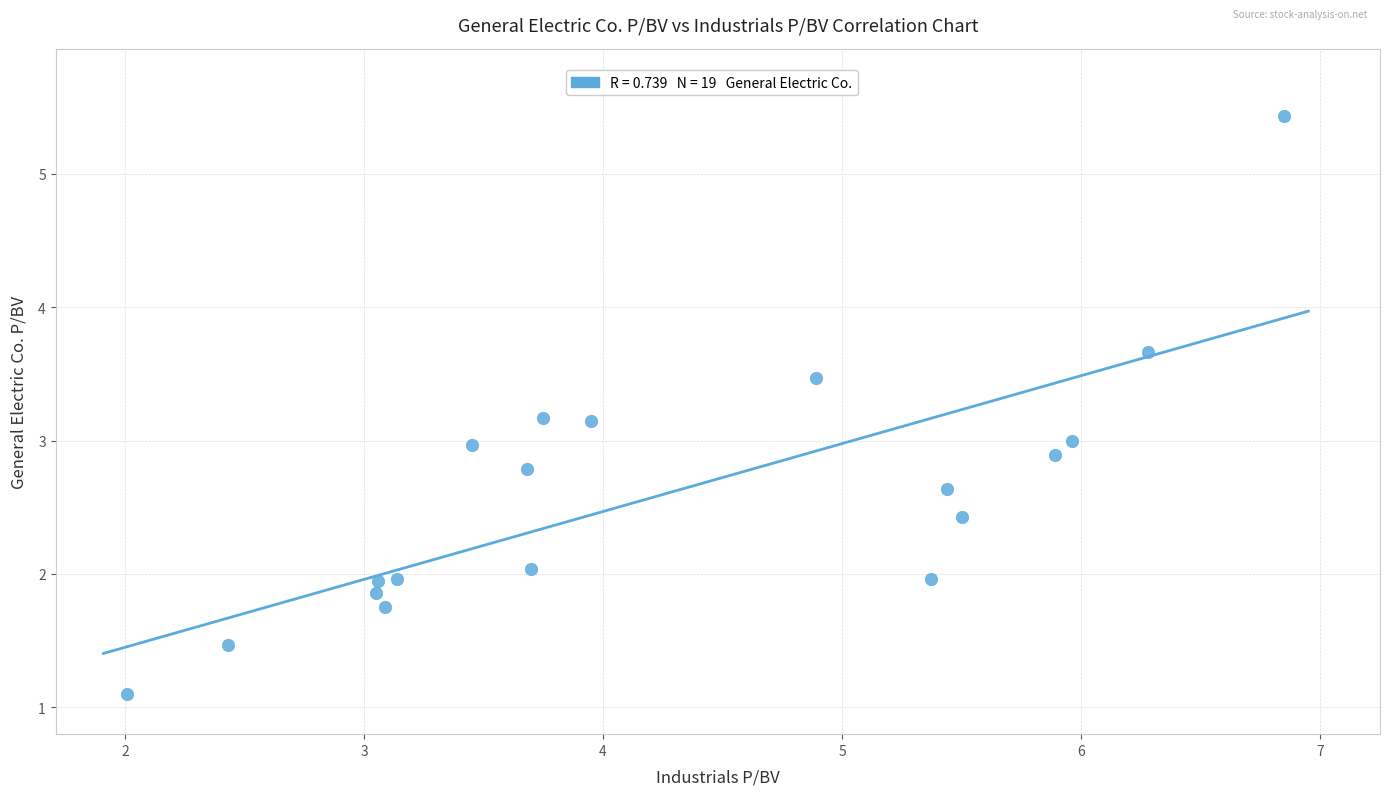

What is the range of Y values (max minus min)?

4.3